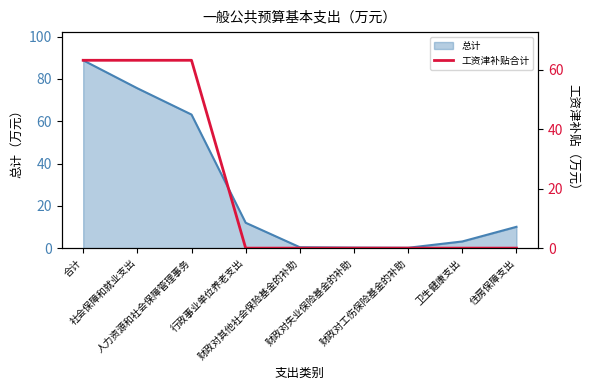

What is the highest value of the 总计 series?

88.8